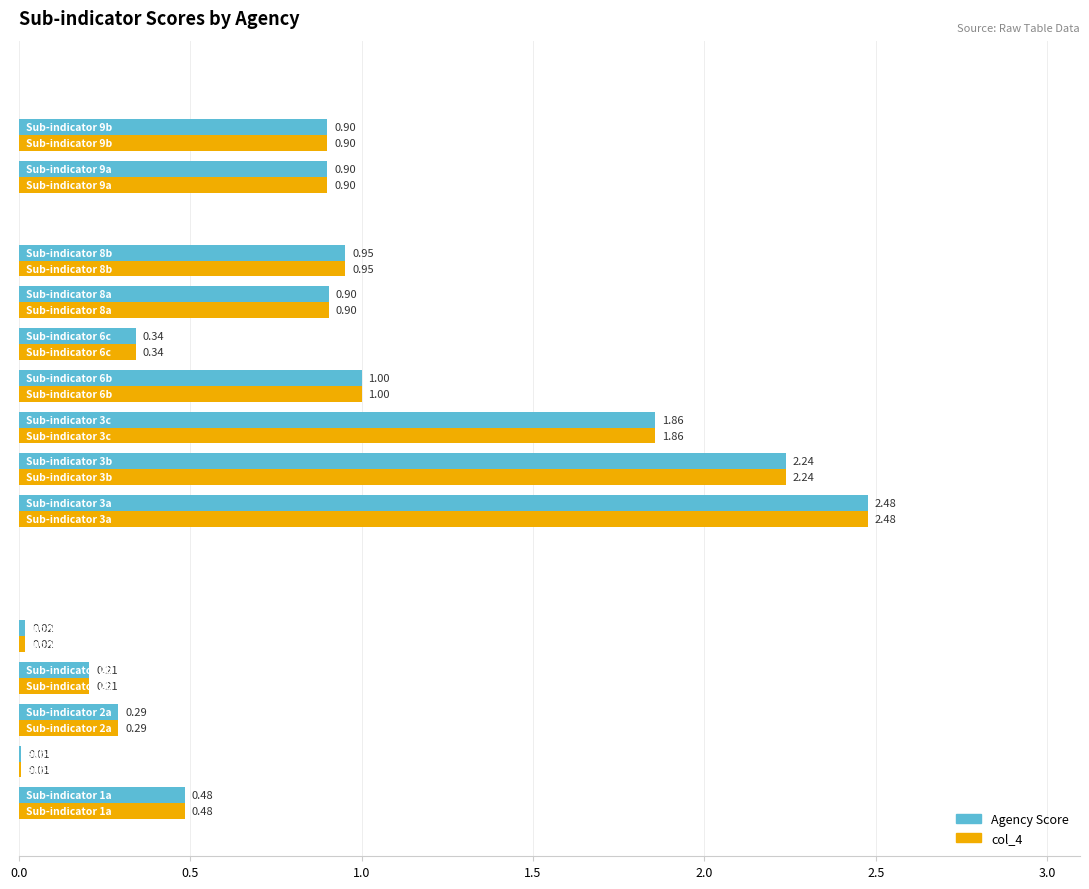

What is the sum of all Agency Score values?

12.6